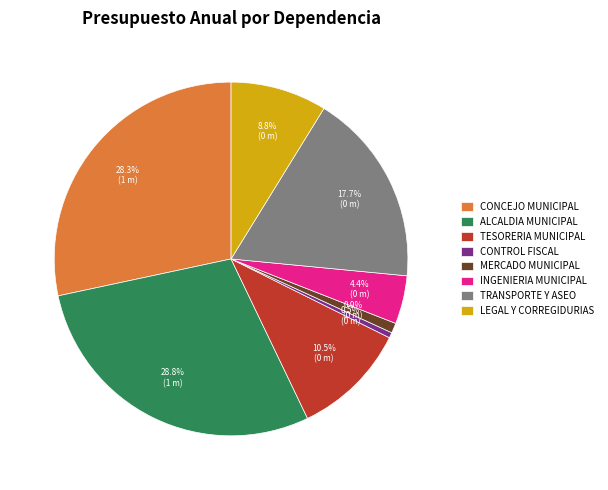

Approximately how many times larger is the value at CONCEJO MUNICIPAL compared to TRANSPORTE Y ASEO?

1.6